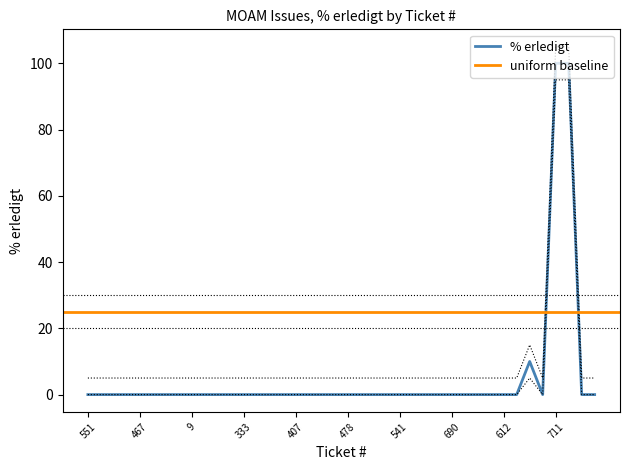

What is the sum of all values?

210